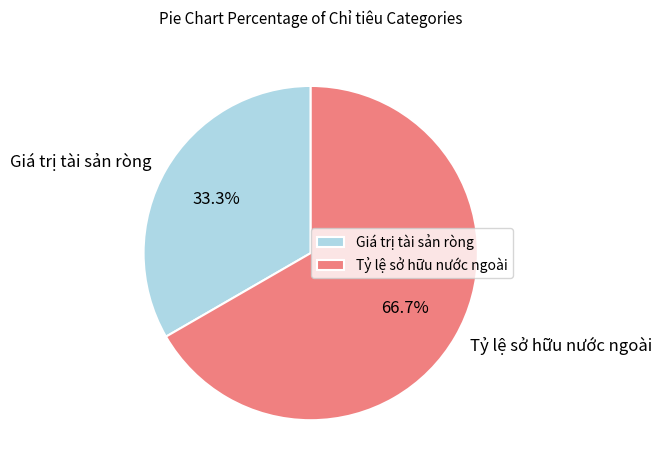

What percentage is the Tỷ lệ sở hữu nước ngoài slice, to the nearest percent?

67%